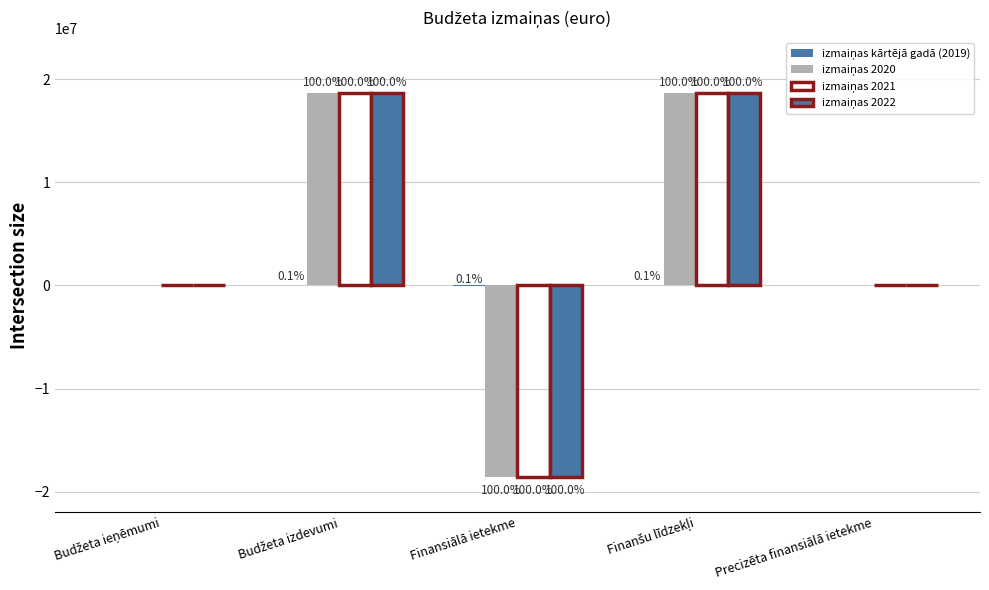

At which label is izmaiņas 2022 closest to 0?

Budžeta ieņēmumi